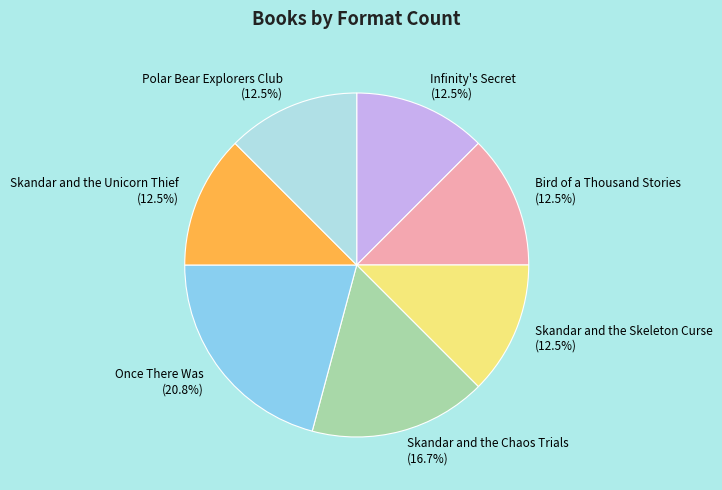

The Skandar and the Skeleton Curse slice represents 25% of the pie. True or false?

False